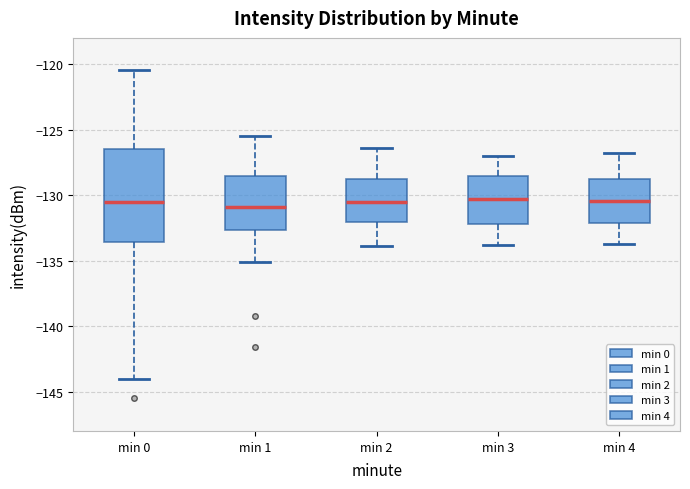

Where does the upper whisker of the box for min 3 end on the y-axis? The values are not printed on the chart, so give them approximately, as read against the axis.

-127.0